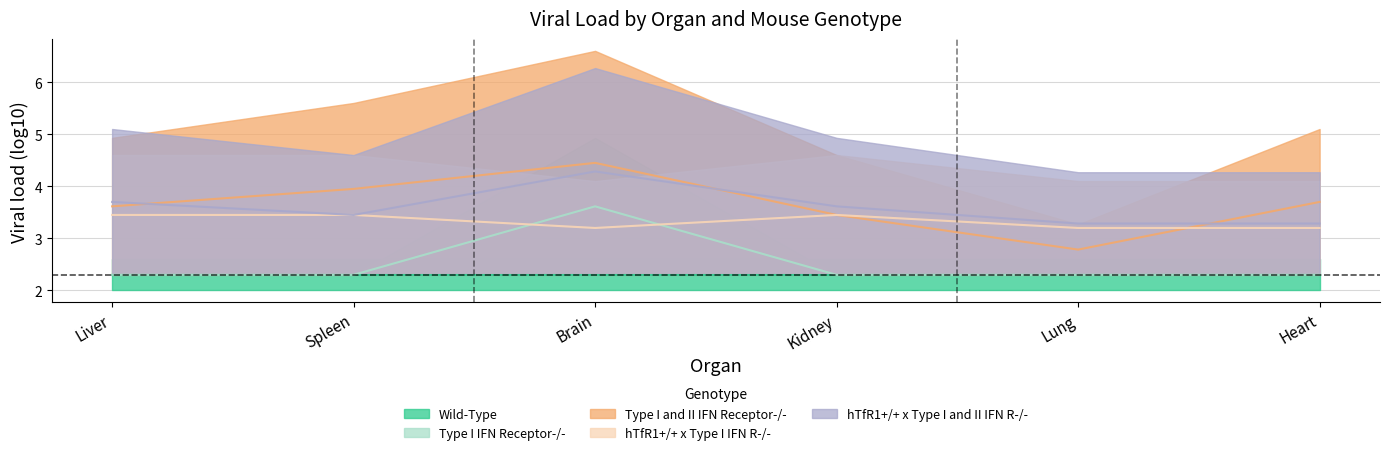

What value does the Type I IFN Receptor-/- series have at Lung?

2.3